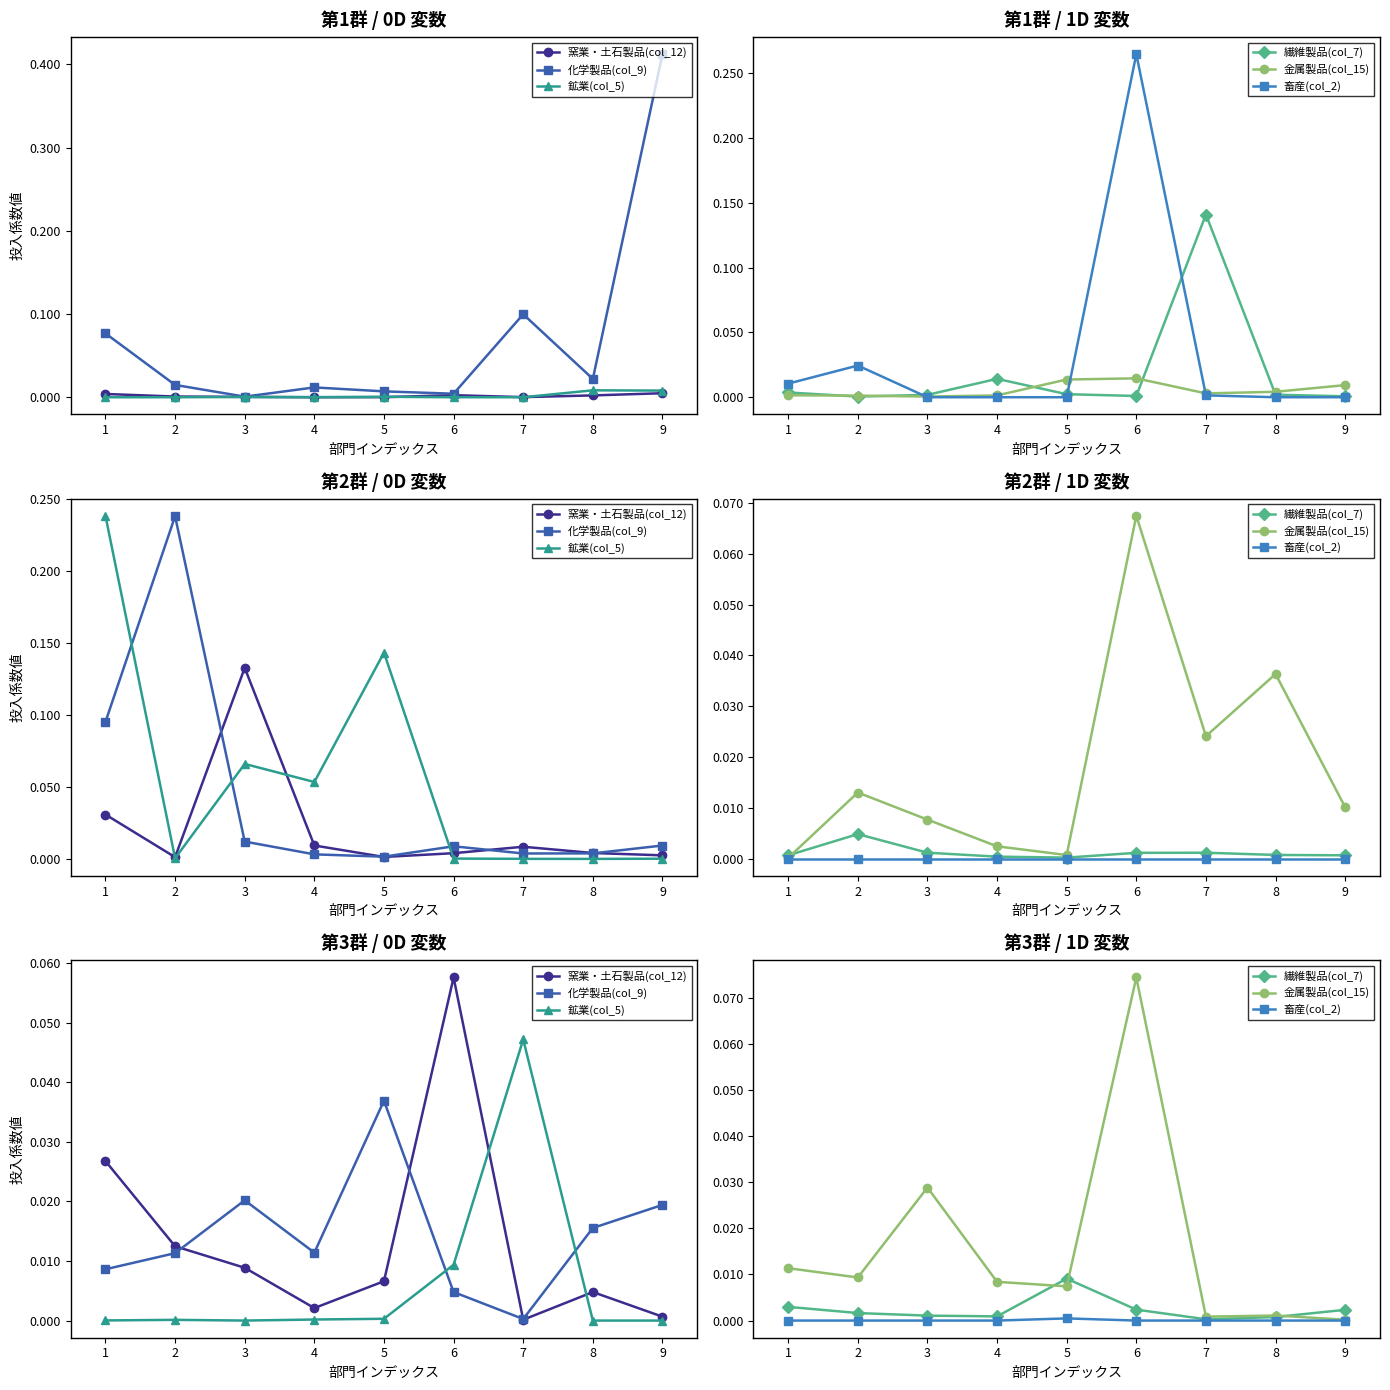

Is it true that 金属製品(col_15) equals 0.0 at 1?

True